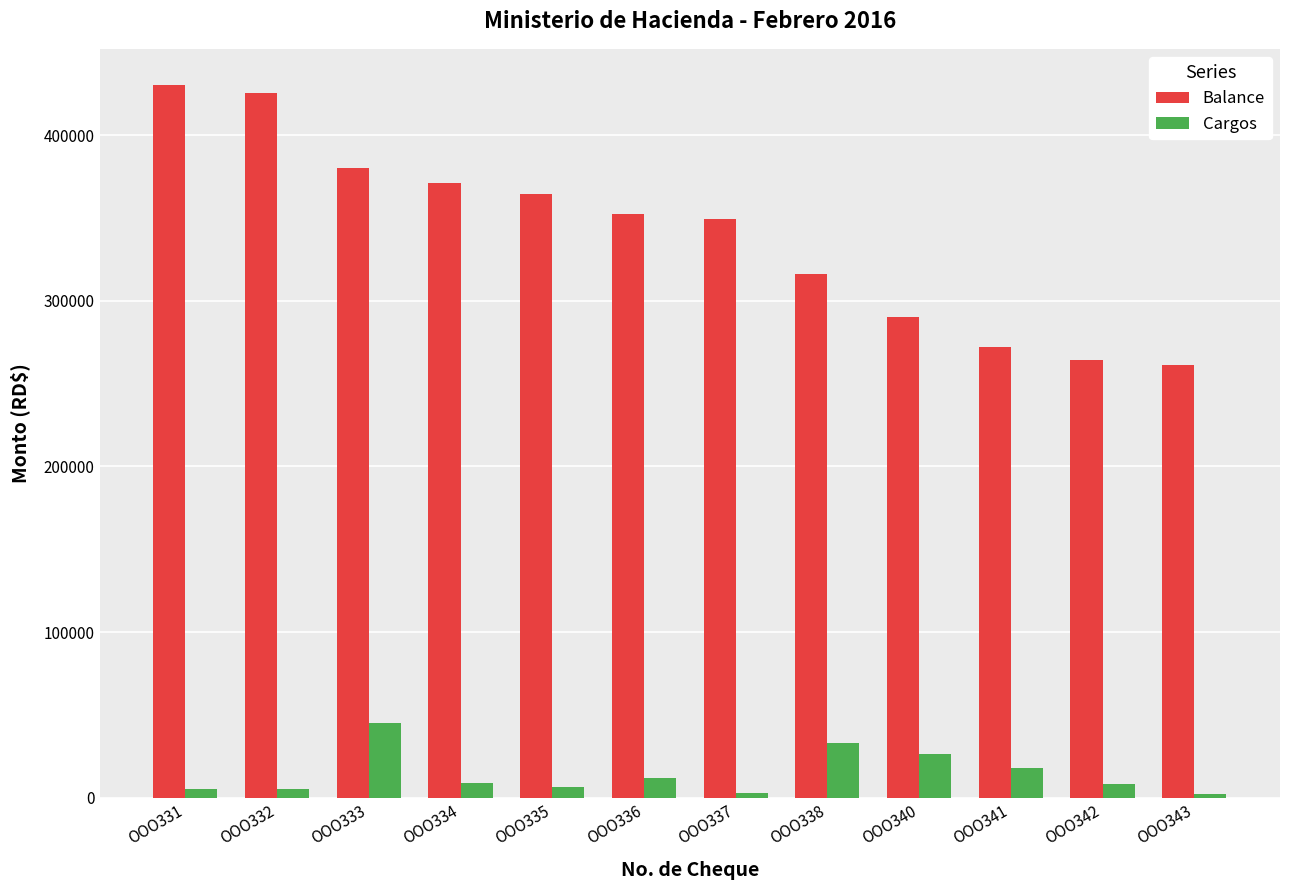

Rank the series by their average value, from highest to lowest.

Balance, Cargos